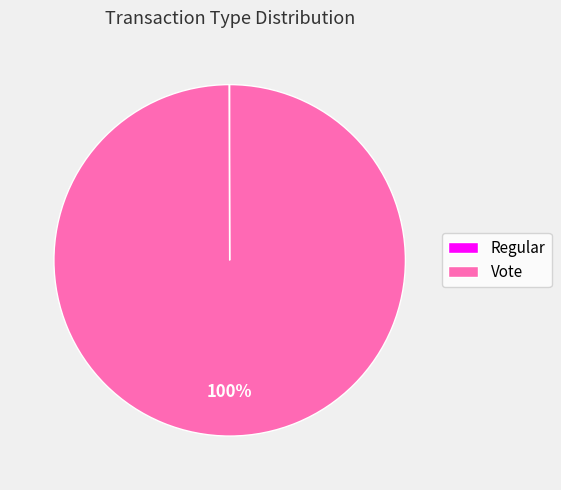

To the nearest percent, what portion does Vote represent?

100%